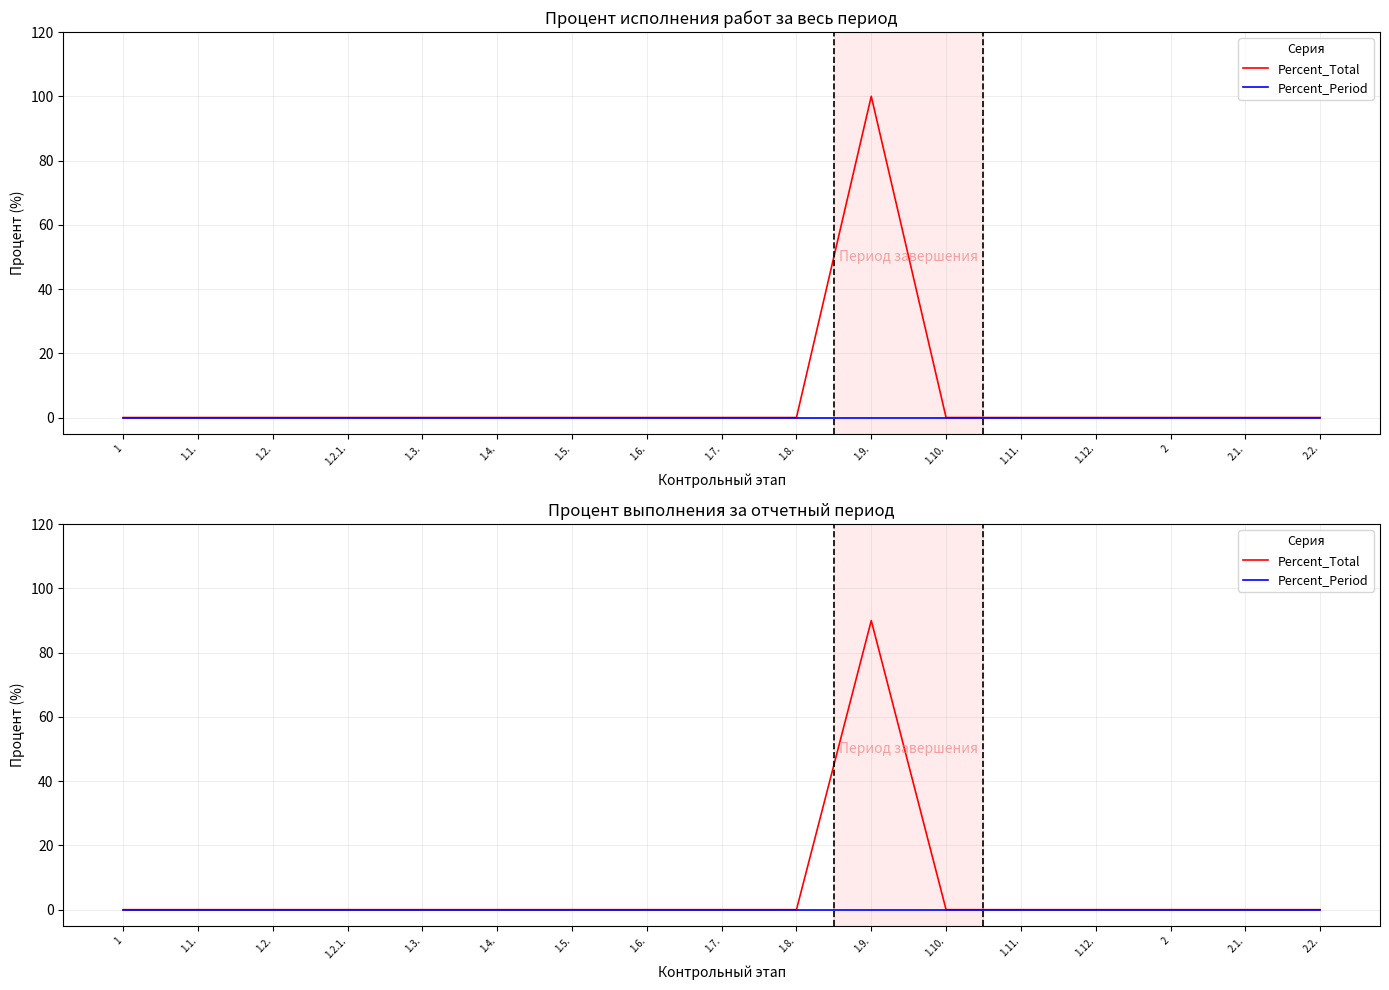

Is it true that Percent_Period equals 0 at 1.5.?

True